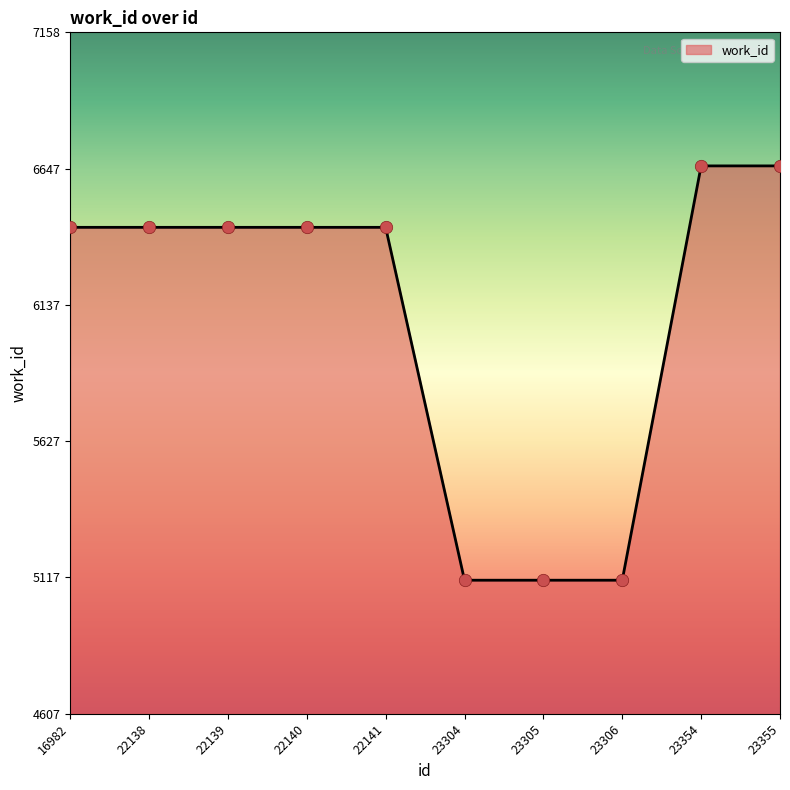

What is the ratio of the value at 22138 to the value at 22140?

1.0